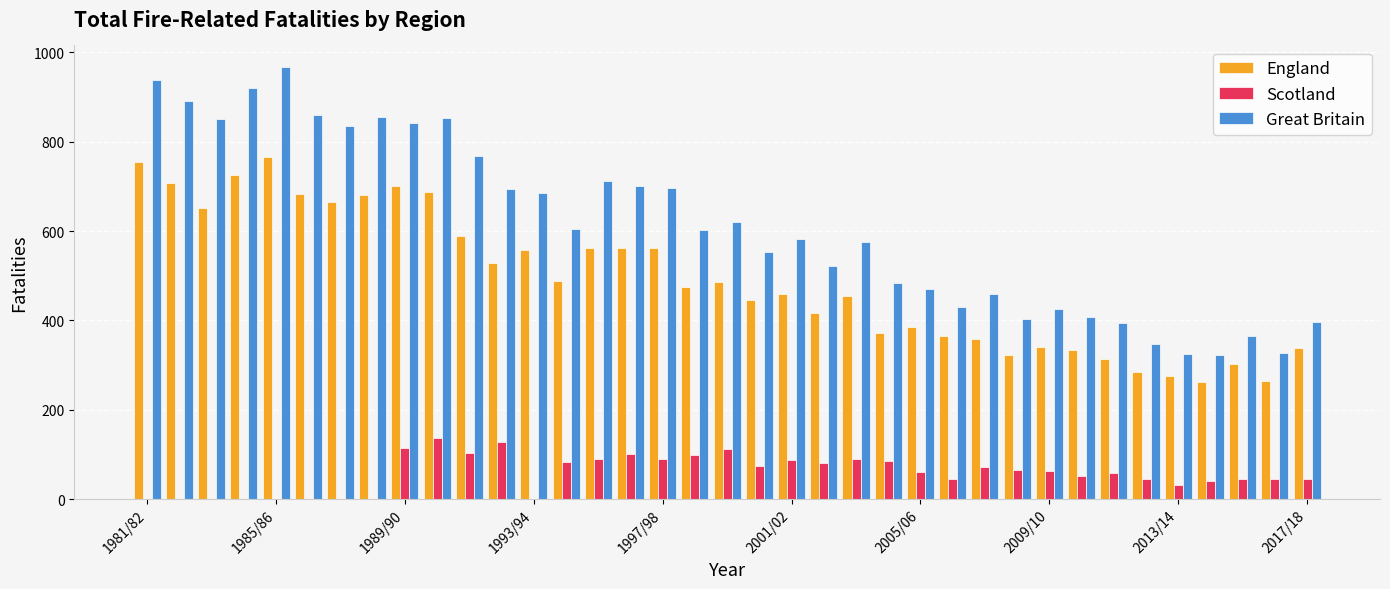

How many groups of bars are there?

37